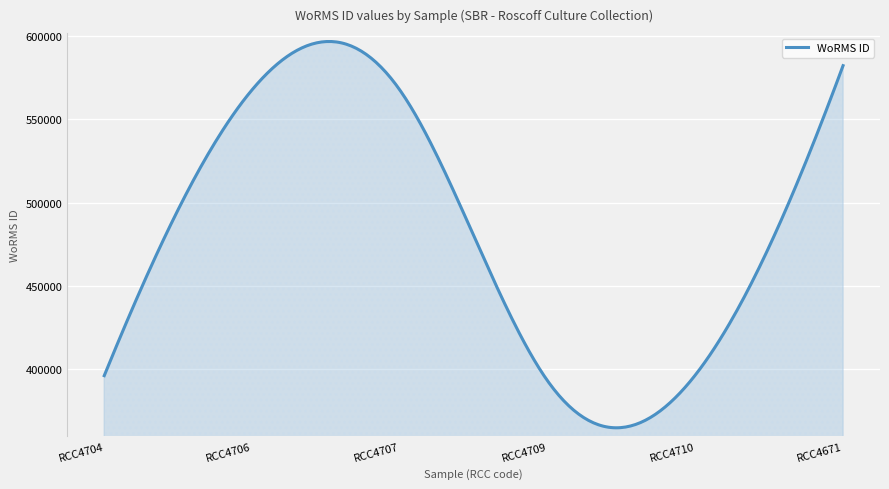

What is the smallest value displayed?

364875.0